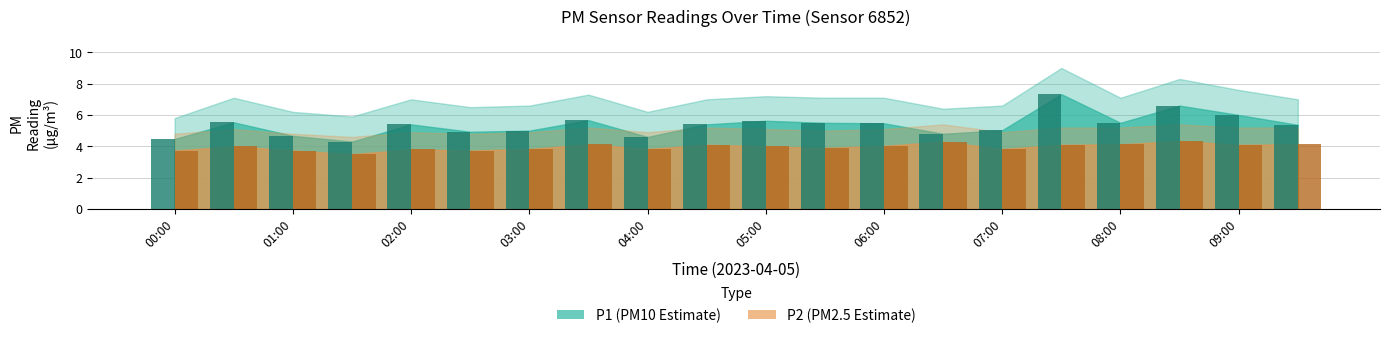

What is the smallest value displayed?

3.5